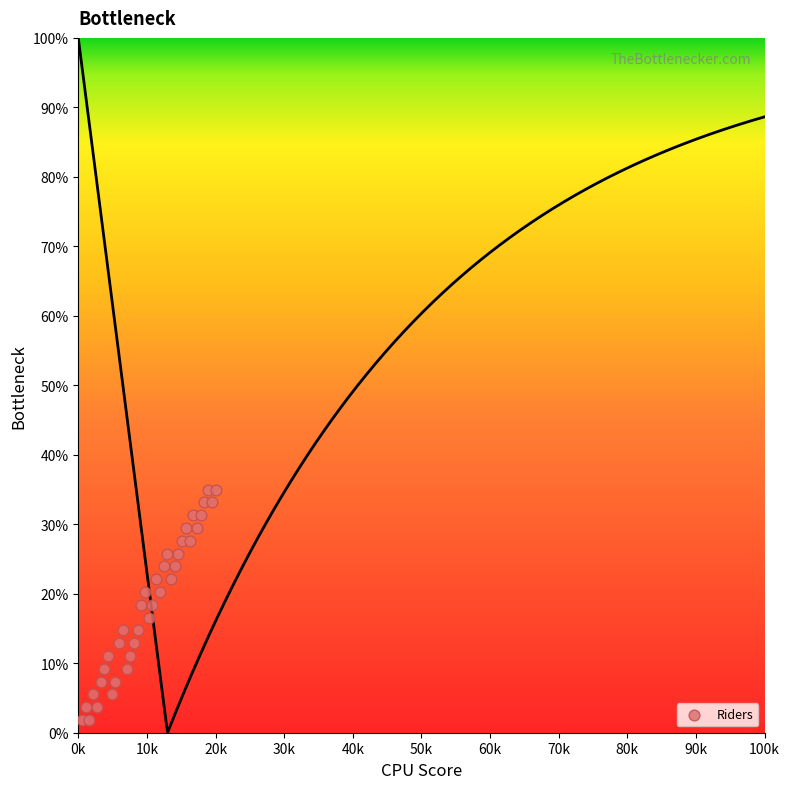

What is the range of Y values (max minus min)?

33.2